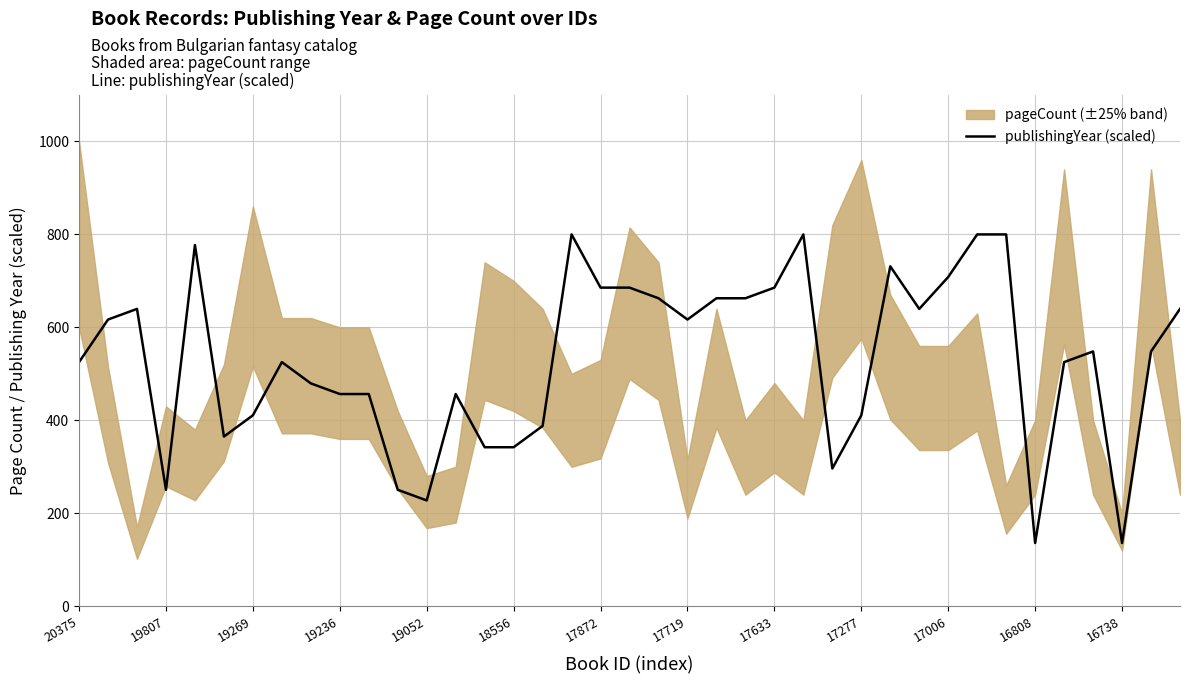

True or false: there are more than 1 points higher than both neighbors.

True